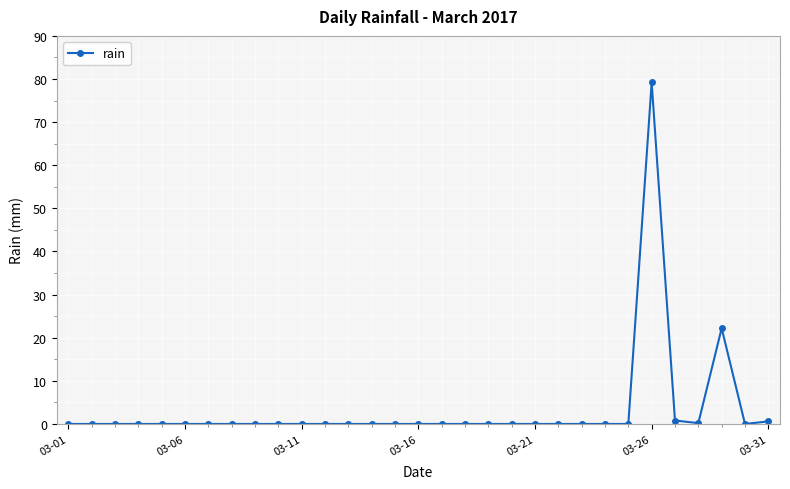

True or false: there are more than 0 points higher than both neighbors.

True